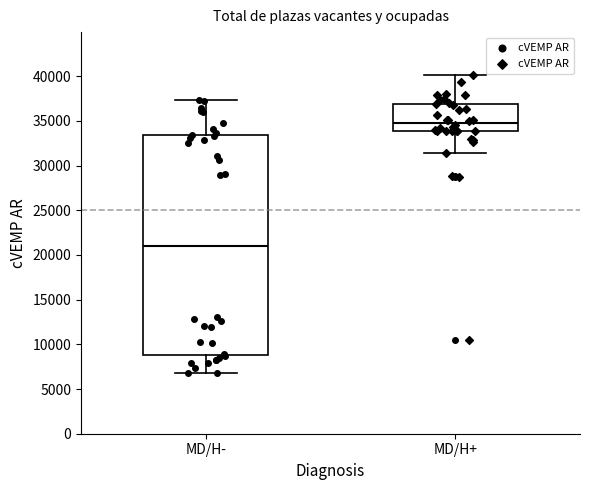

Where is the lower edge of the box for MD/H+ on the y-axis? The values are not printed on the chart, so give them approximately, as read against the axis.

34000